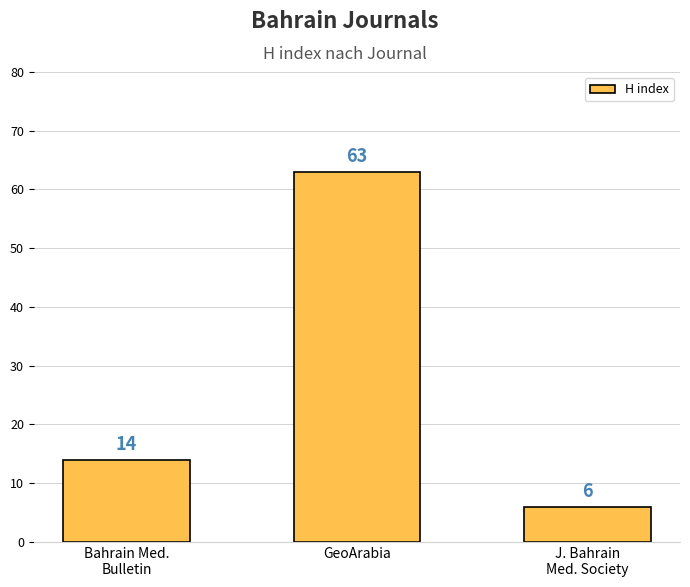

What position from the right is GeoArabia?

2